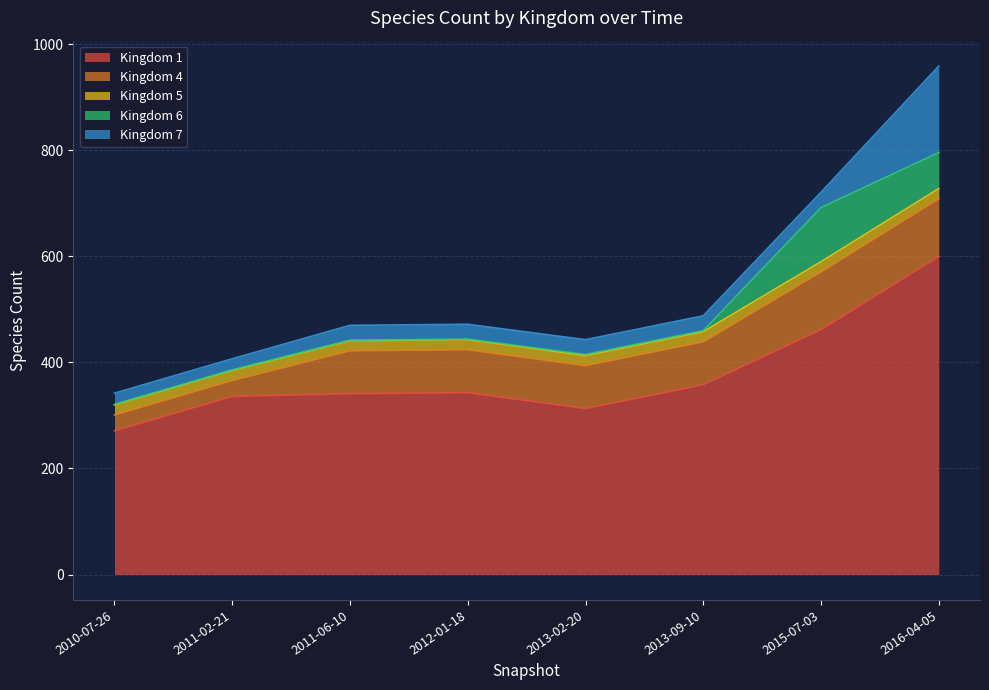

At which category is the sum across all series the highest?

2016-04-05